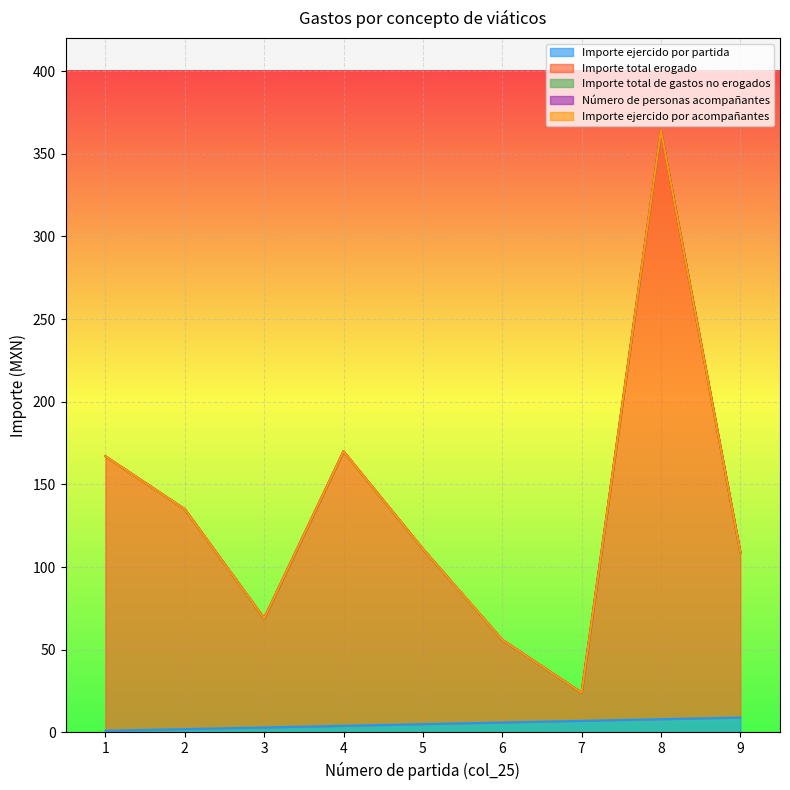

The Importe ejercido por acompañantes series shows 0 at 4. True or false?

True